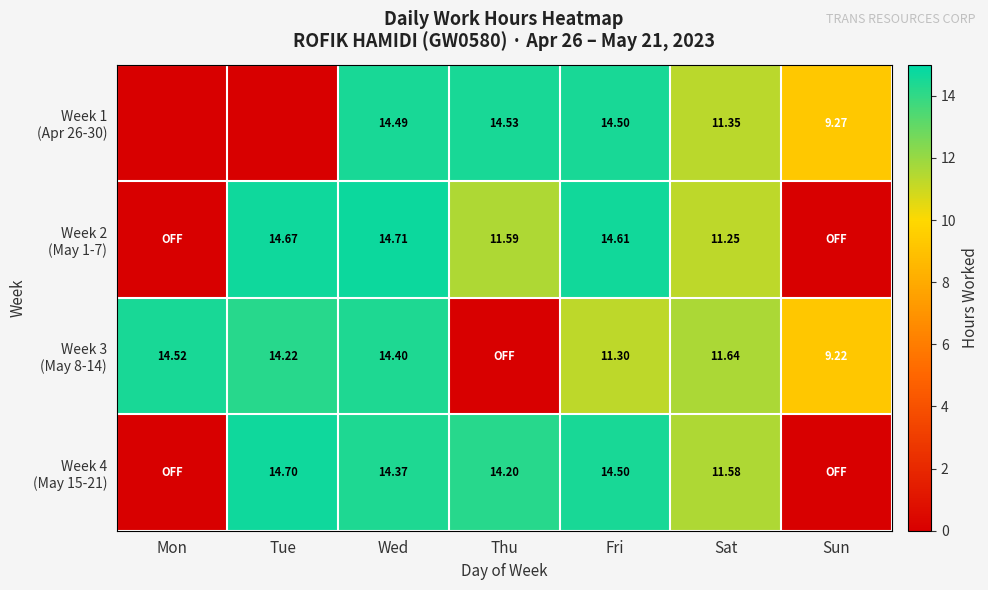

True or false: Week 4 (May 15-21) has a value of 0.0 at Mon.

True